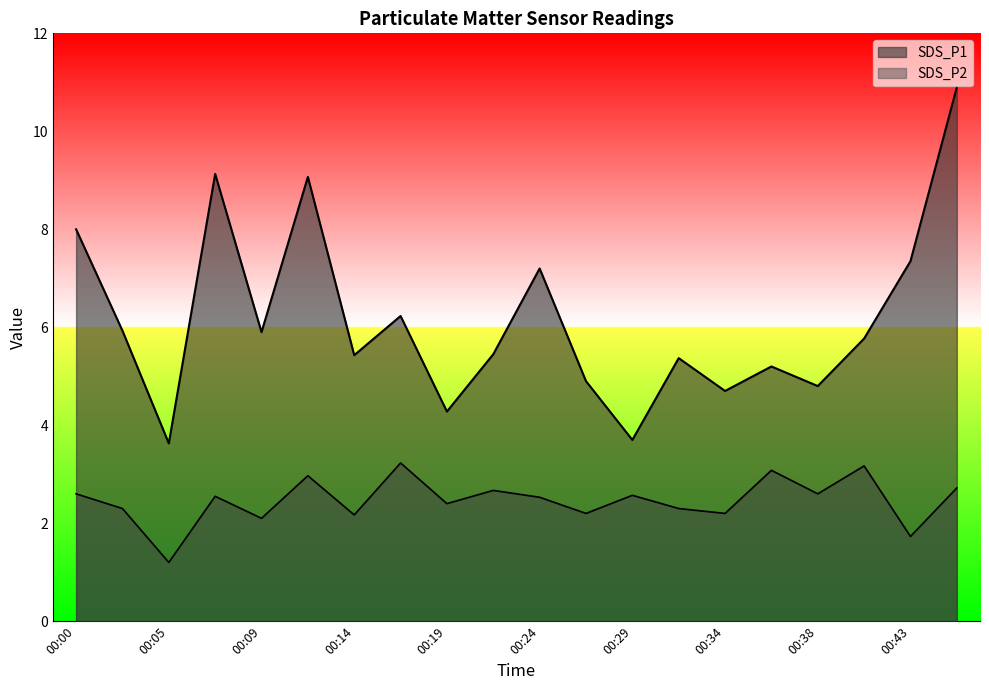

True or false: SDS_P2 and SDS_P1 intersect in this chart.

False